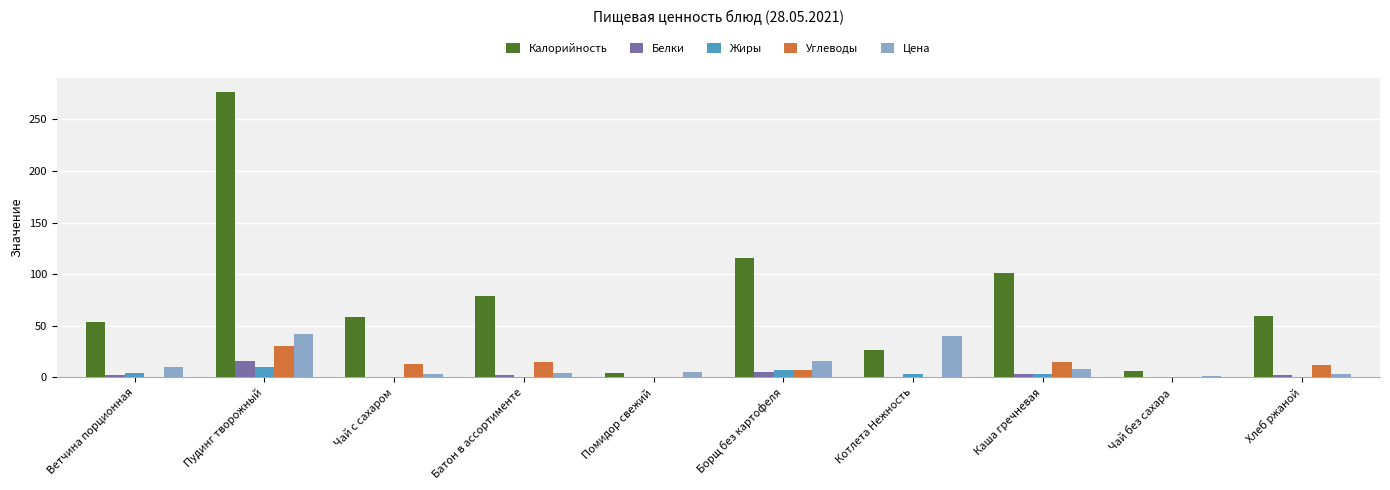

At which label does Белки reach its peak?

Пудинг творожный